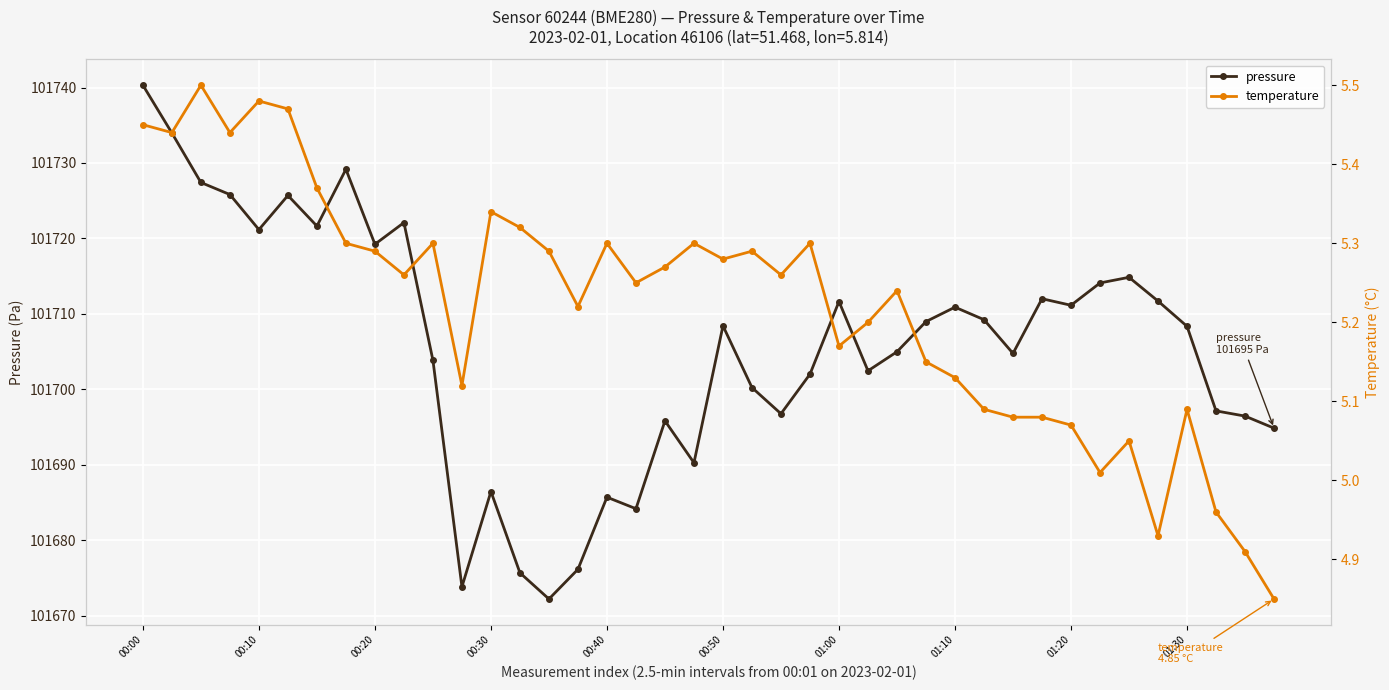

The value of pressure at 00:00 is 153801.9. True or false?

False